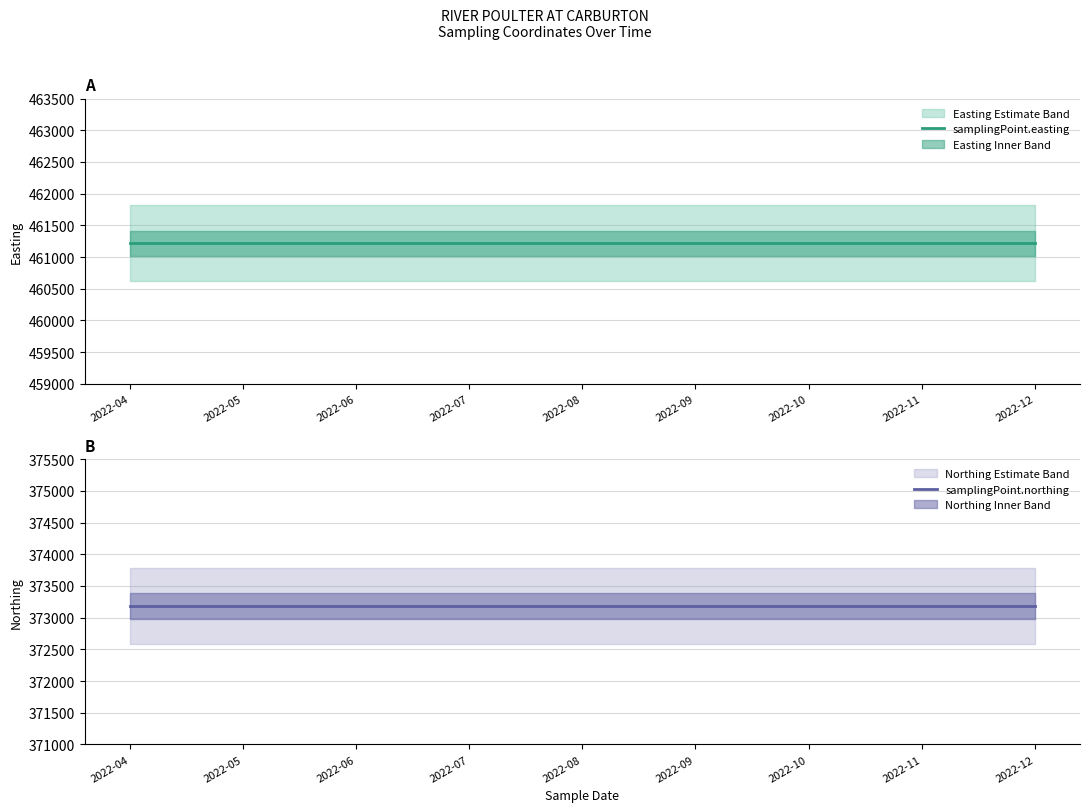

At which category is the sum across all series the highest?

2022-04